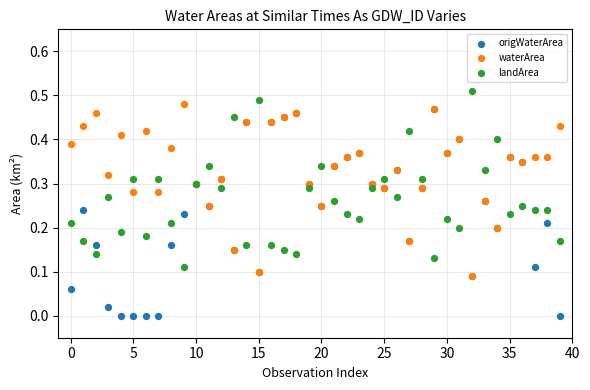

Which series has the largest Y range (max minus min)?

origWaterArea